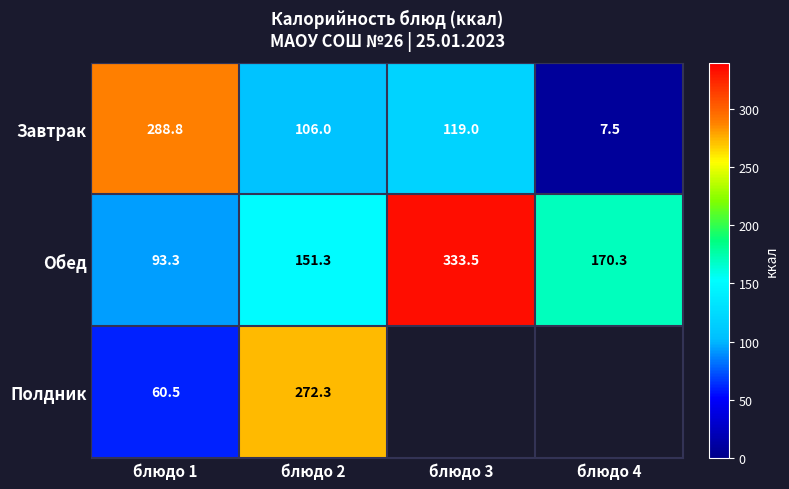

Rank the series at блюдо 1 from lowest to highest value.

Полдник, Обед, Завтрак